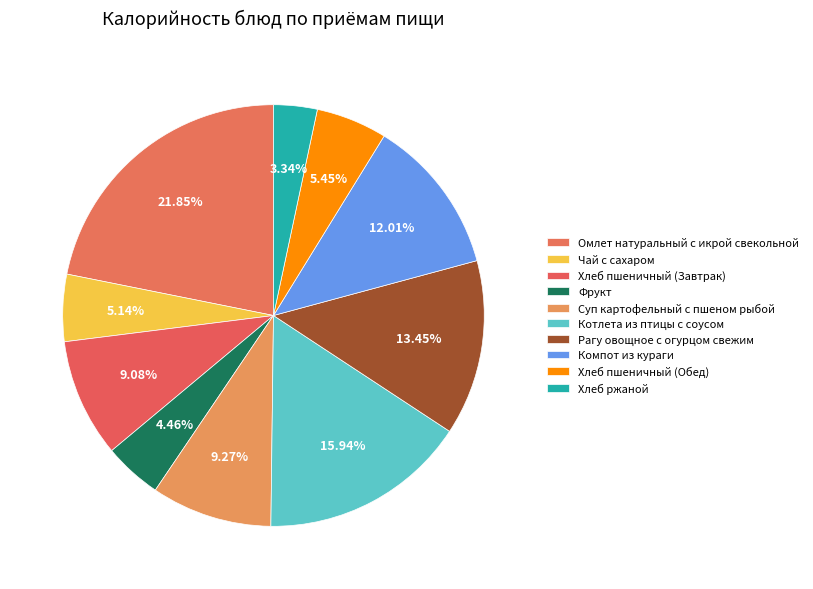

How many slices are in this pie chart?

10